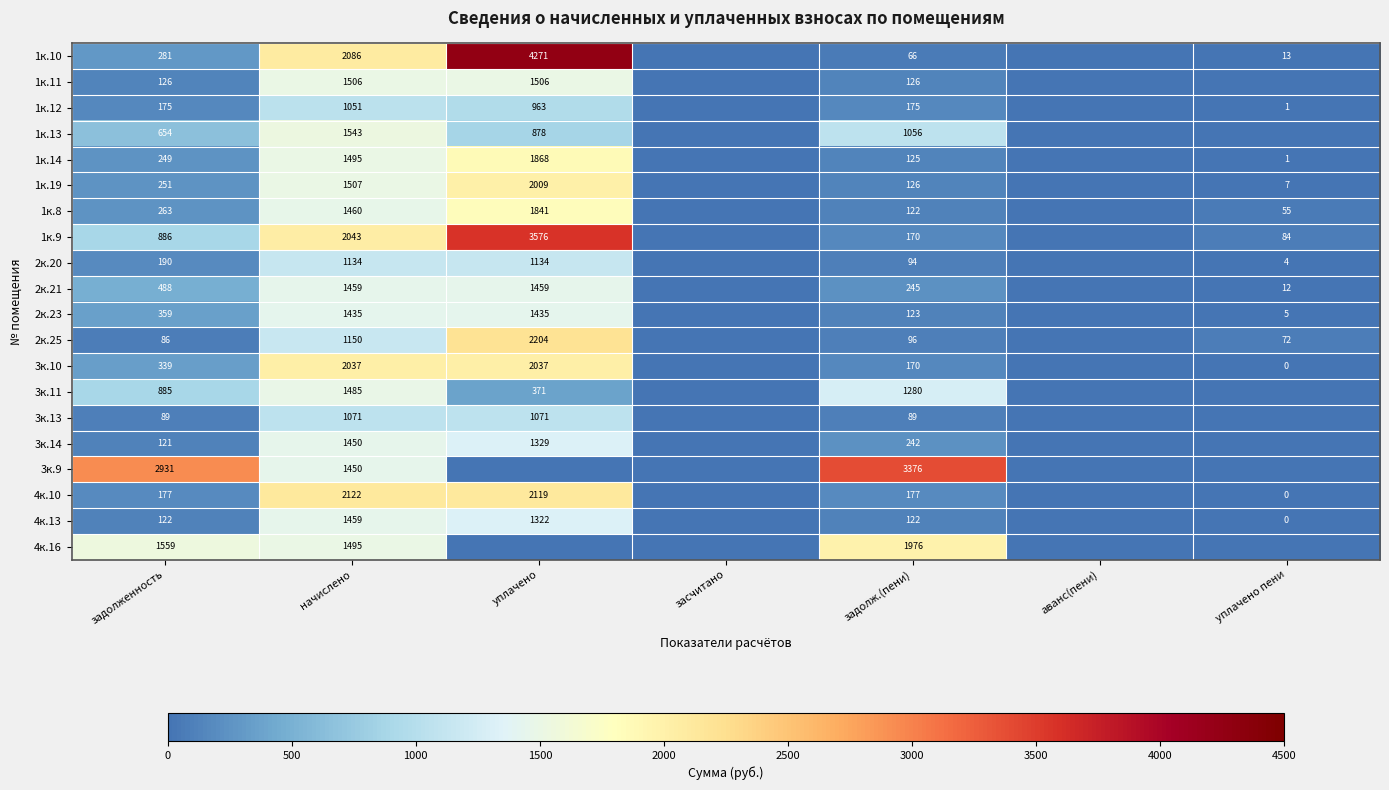

At задолженность, list the series in order from largest to smallest.

3к.9, 4к.16, 1к.9, 3к.11, 1к.13, 2к.21, 2к.23, 3к.10, 1к.10, 1к.8, 1к.19, 1к.14, 2к.20, 4к.10, 1к.12, 1к.11, 4к.13, 3к.14, 3к.13, 2к.25